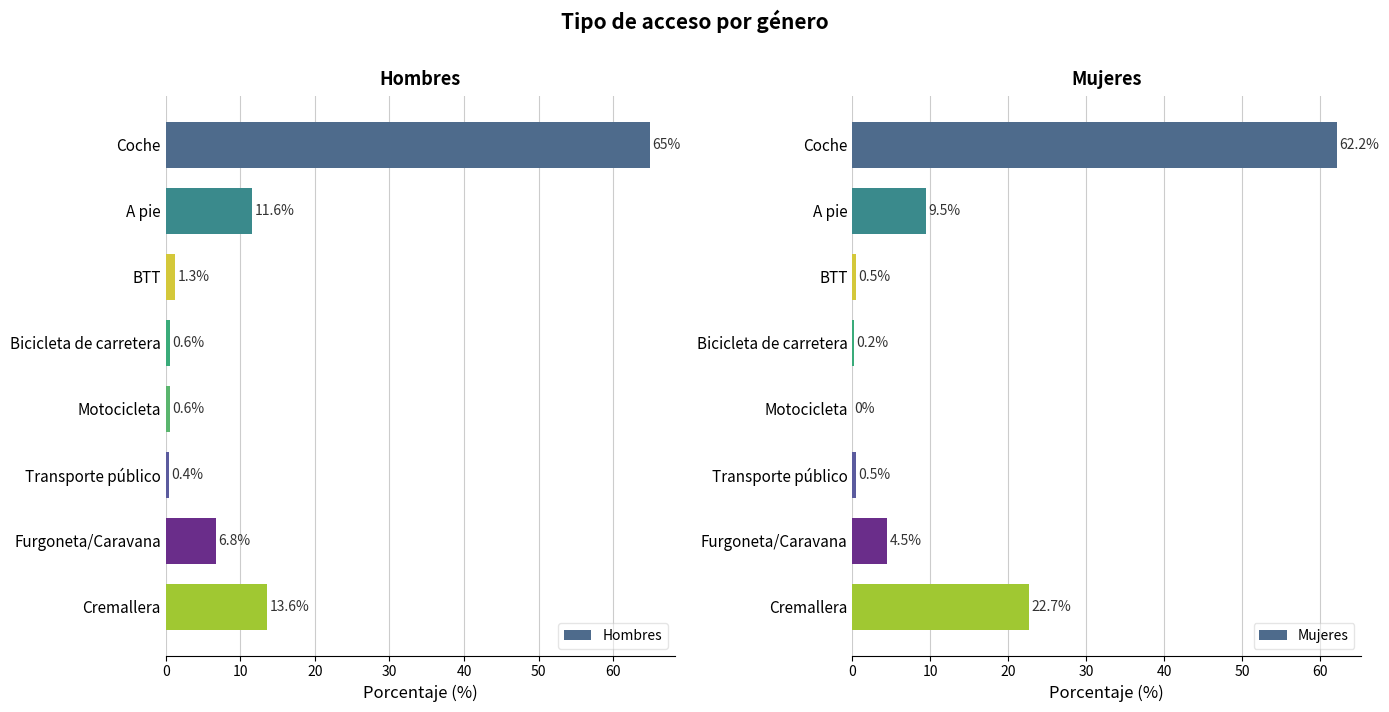

What is the sum of the Hombres values at Furgoneta/Caravana and Coche?

71.8